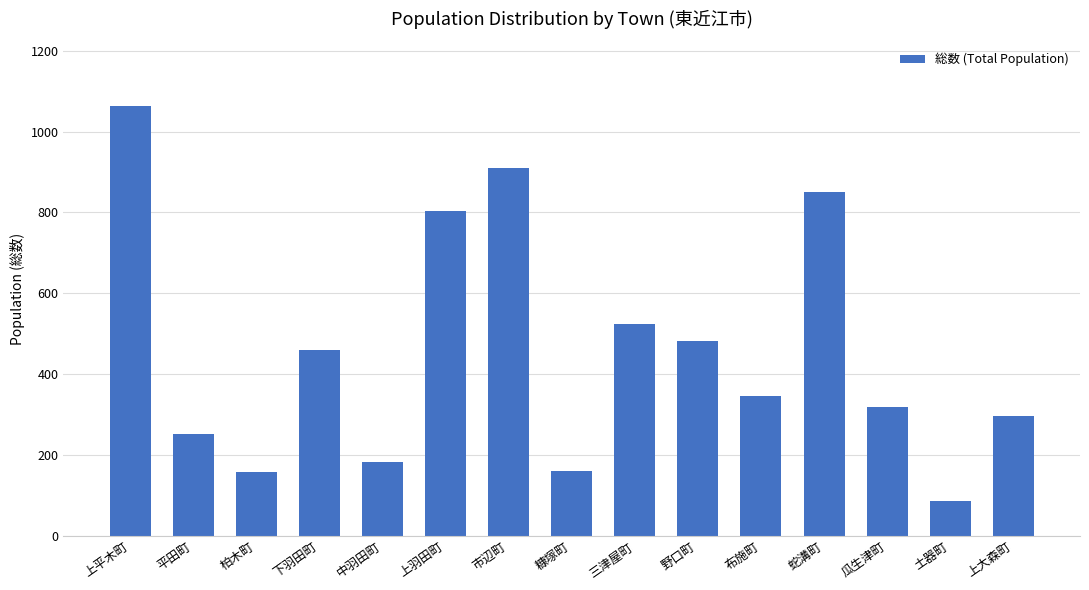

Read the value at 下羽田町.

459